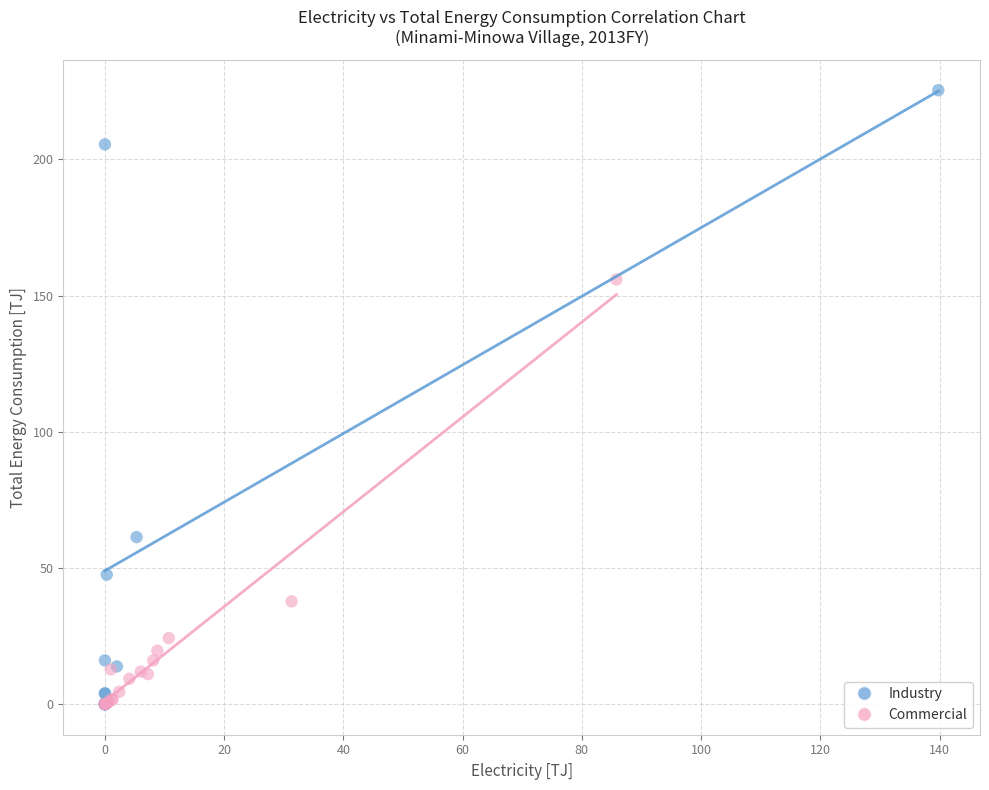

Which series has the widest spread of Y values?

Industry